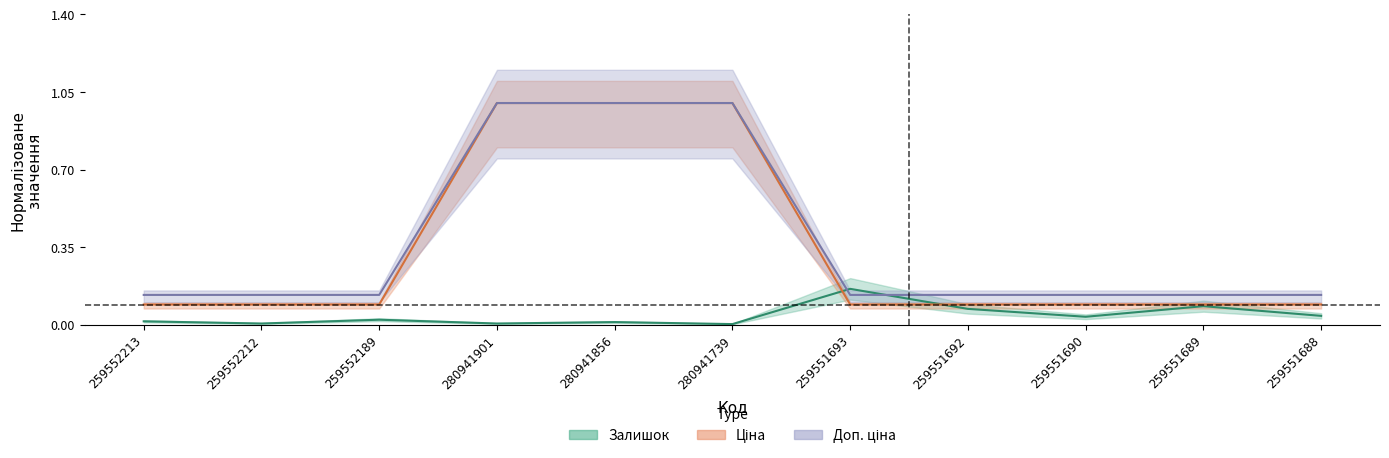

Is this an area chart (filled region under the line)?

No